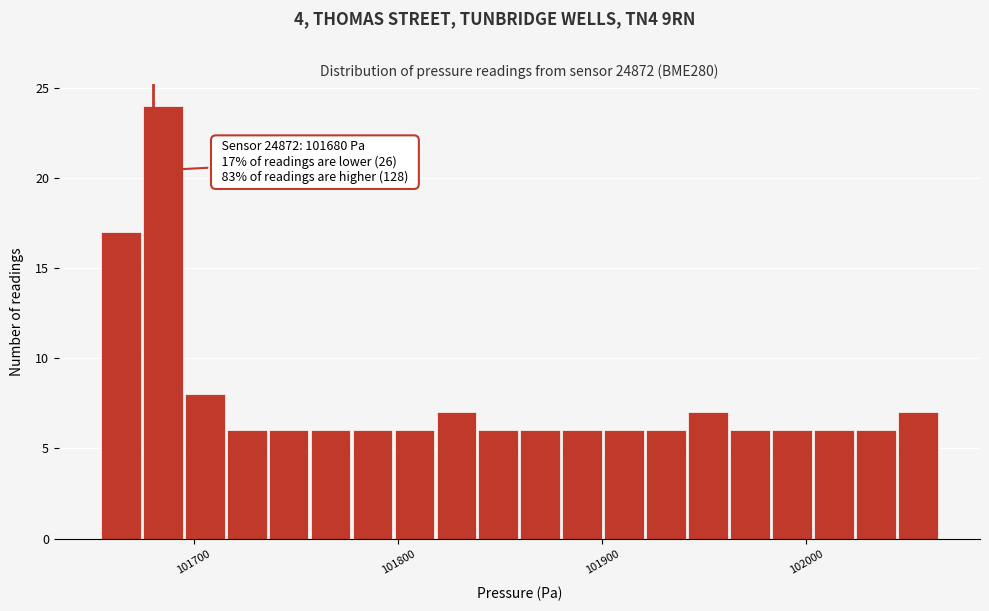

Around what value on the x-axis is the tallest bar? Give the approximate position of its centre, as read against the axis.

101680